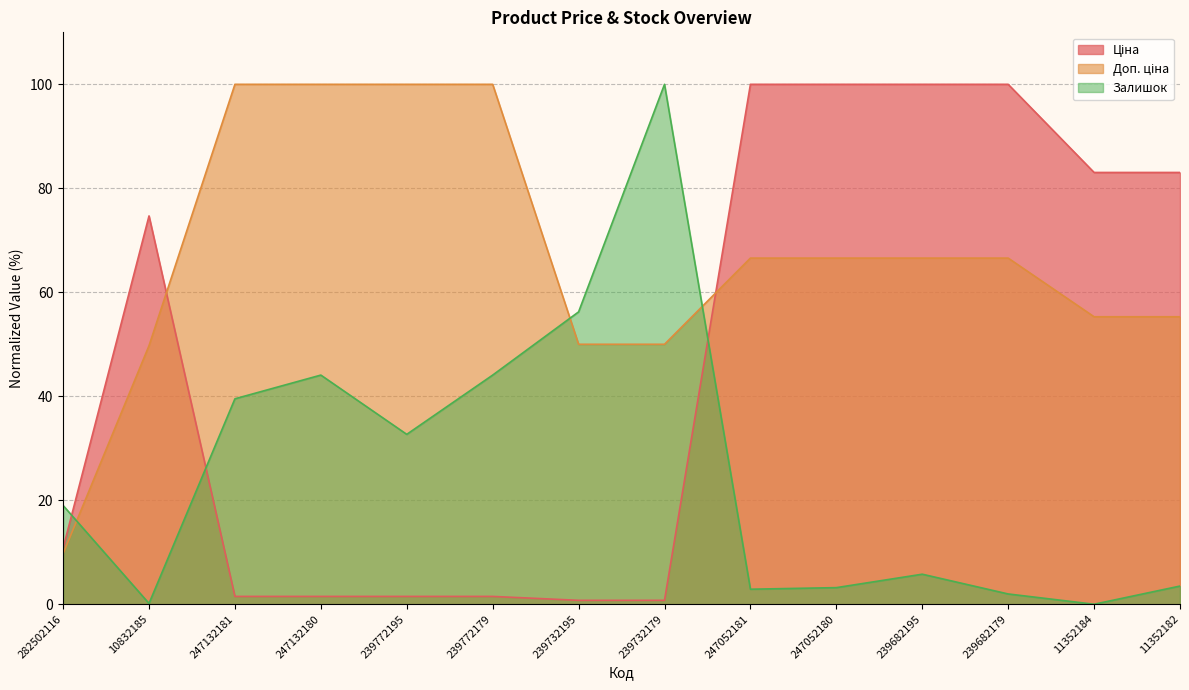

List the series in order of their peak value, lowest first.

Ціна, Доп. ціна, Залишок